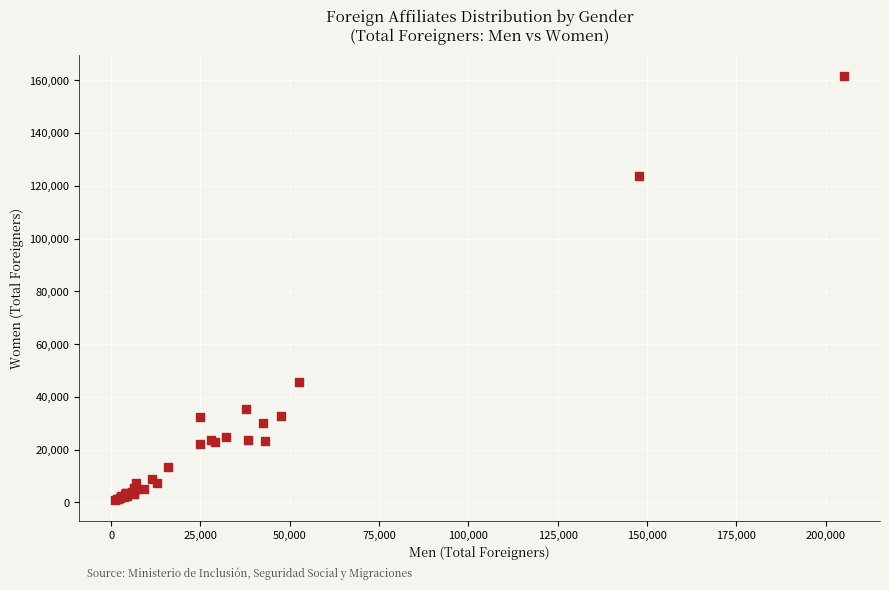

What Y value in the scatter plot is closest to 81323?

45576.1